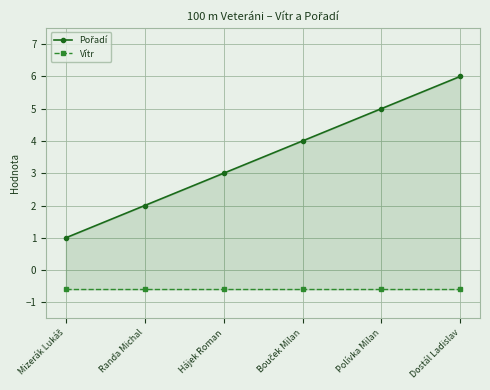

At which category does the chart reach its minimum across all series?

Mizerák Lukáš